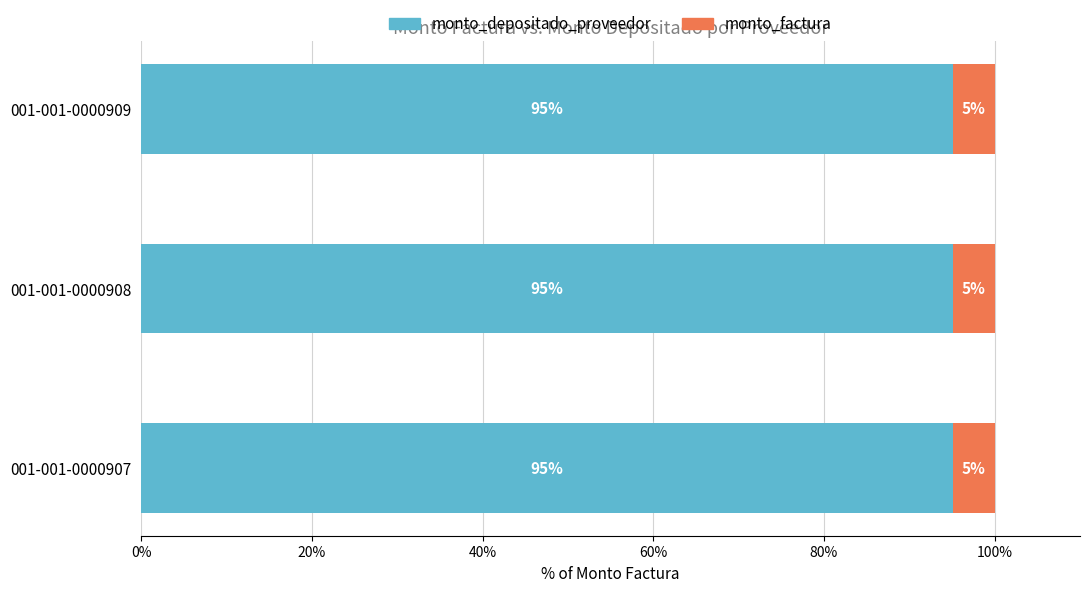

What is the total value across all series at 001-001-0000908?

100.0